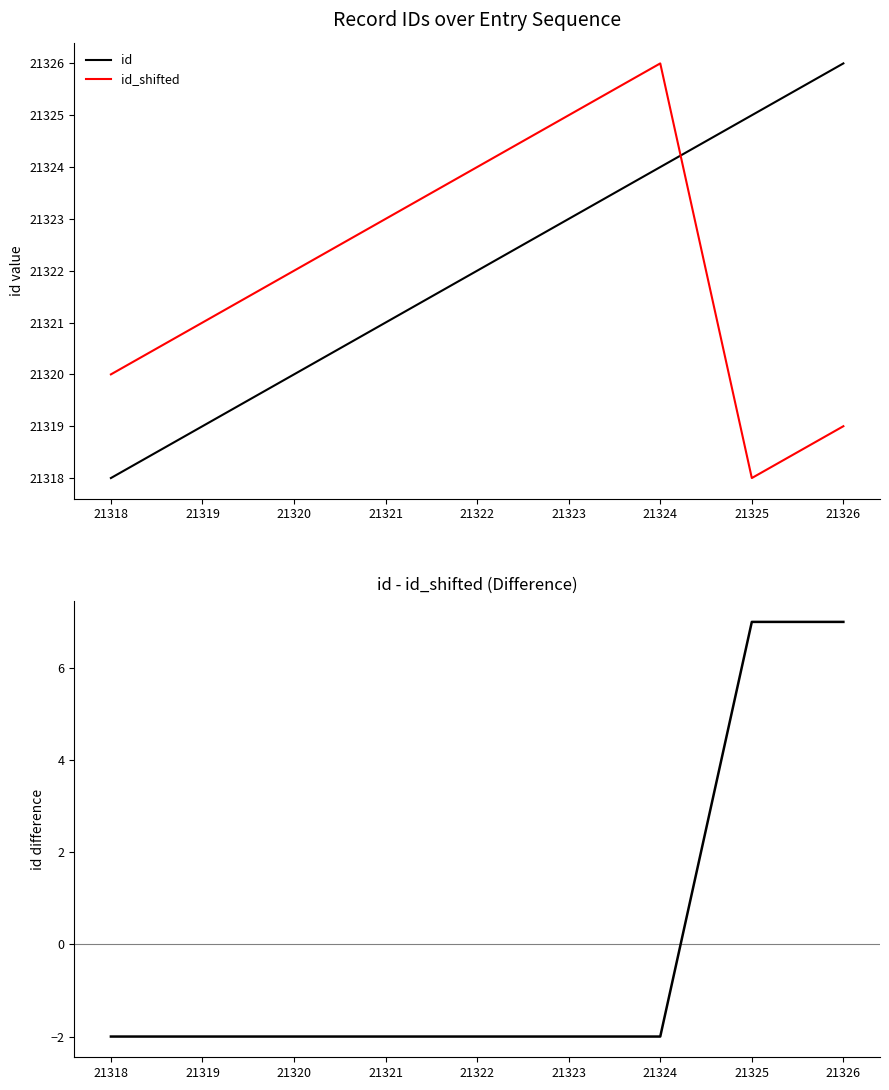

How many data points in id are less than 21322?

4